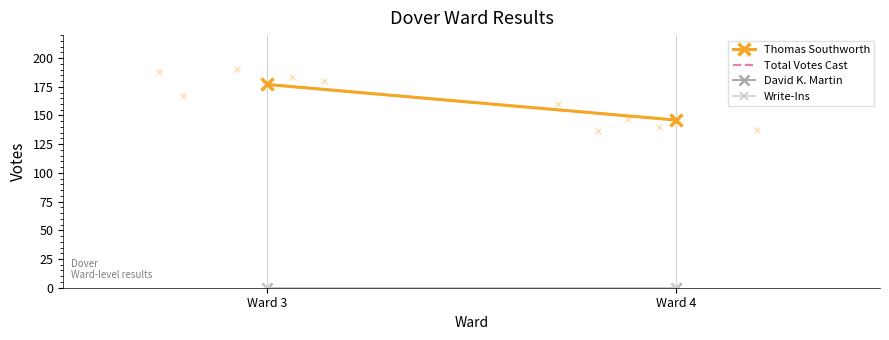

Which series has the widest spread of values?

Thomas Southworth